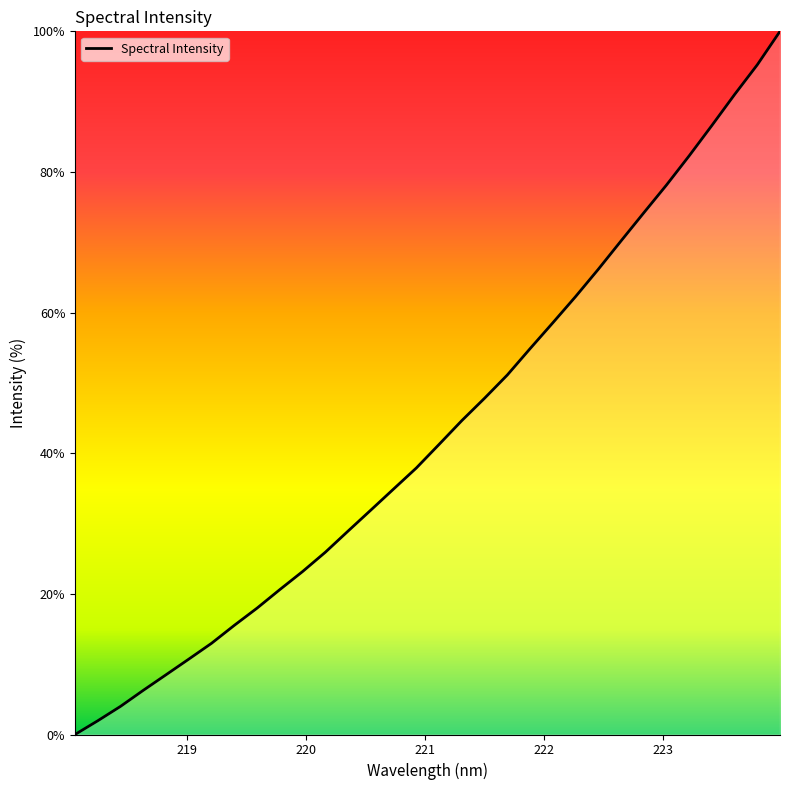

What is the maximum value shown in the chart?

100.0